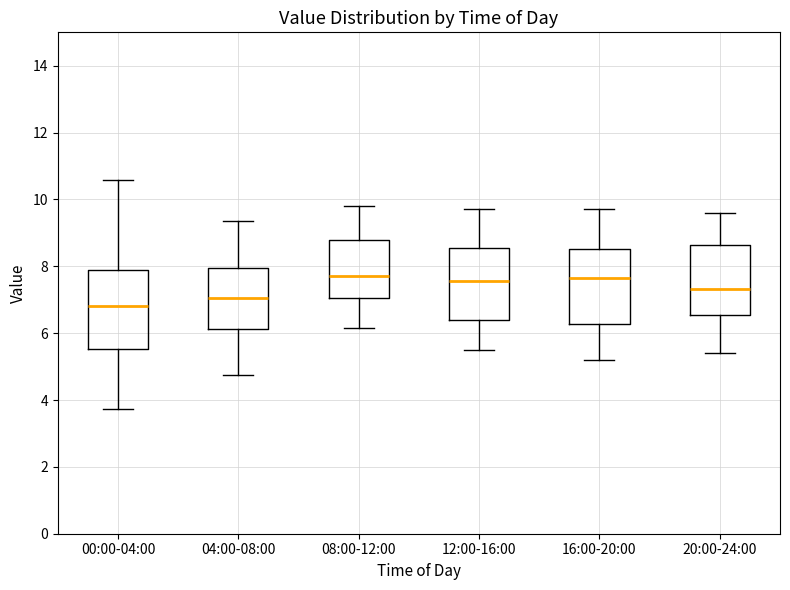

Where is the lower edge of the box for 20:00-24:00 on the y-axis? The values are not printed on the chart, so give them approximately, as read against the axis.

6.6